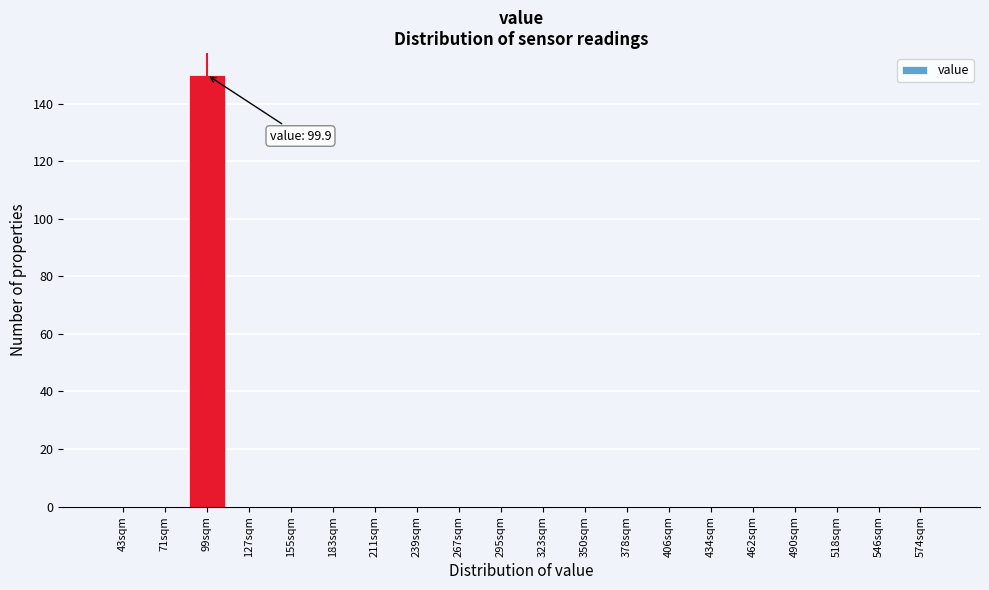

Reading left to right, what are all the values shown in this chart?

43sqm=0	71sqm=0	99sqm=150	127sqm=0	155sqm=0	183sqm=0	211sqm=0	239sqm=0	267sqm=0	295sqm=0	323sqm=0	350sqm=0	378sqm=0	406sqm=0	434sqm=0	462sqm=0	490sqm=0	518sqm=0	546sqm=0	574sqm=0